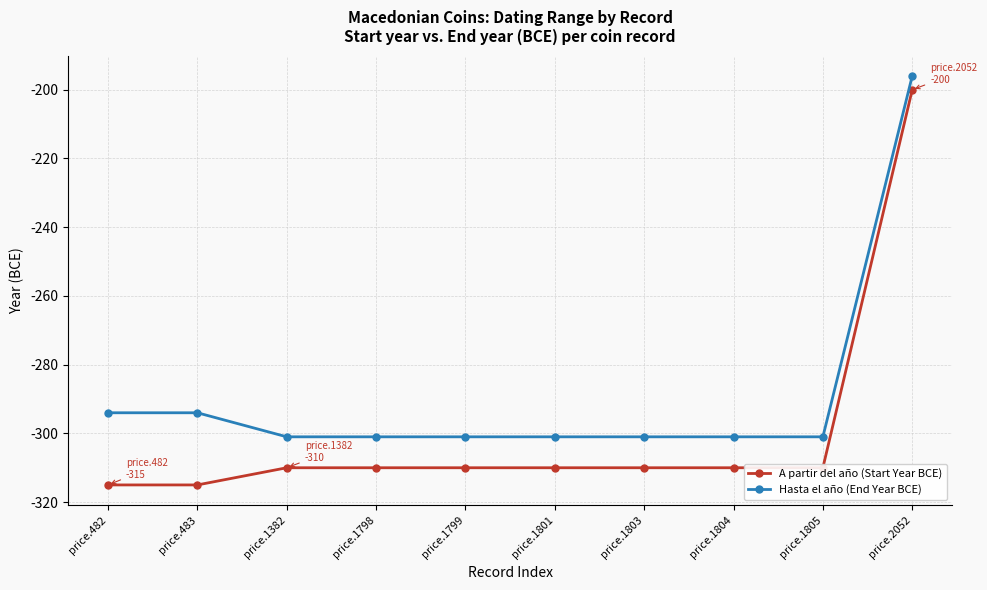

What is the spread (max minus min) of values at price.1382?

9